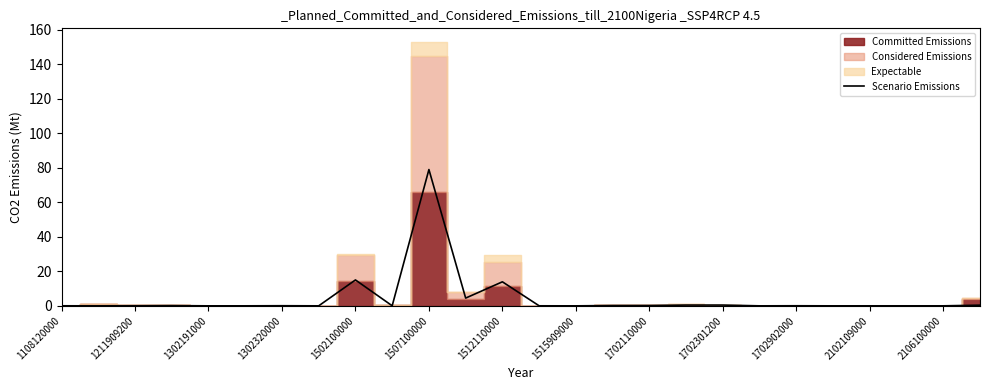

Is it true that Scenario Emissions equals 0.0 at 1302191000?

True